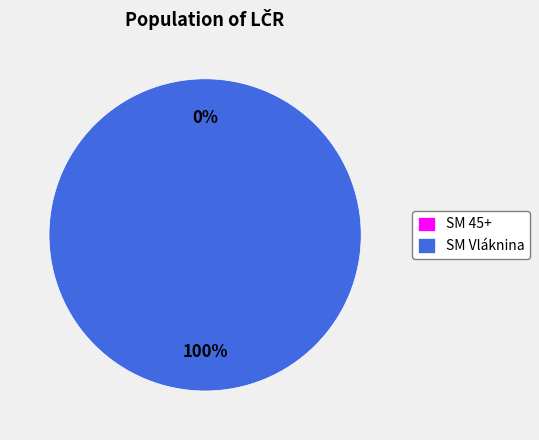

Which slice represents more than half of the pie?

SM Vláknina